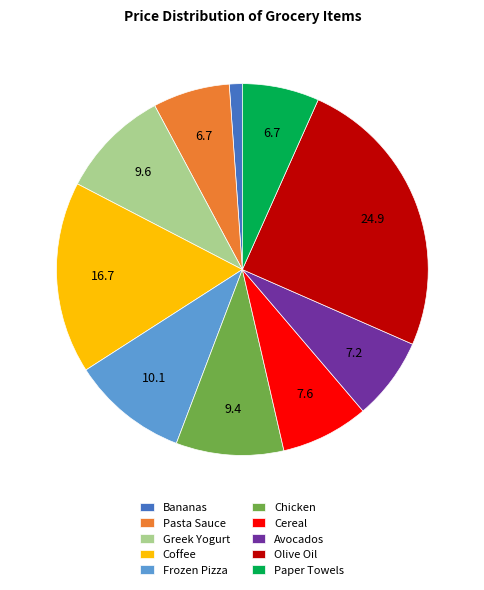

Does Pasta Sauce represent more than half of the total?

No